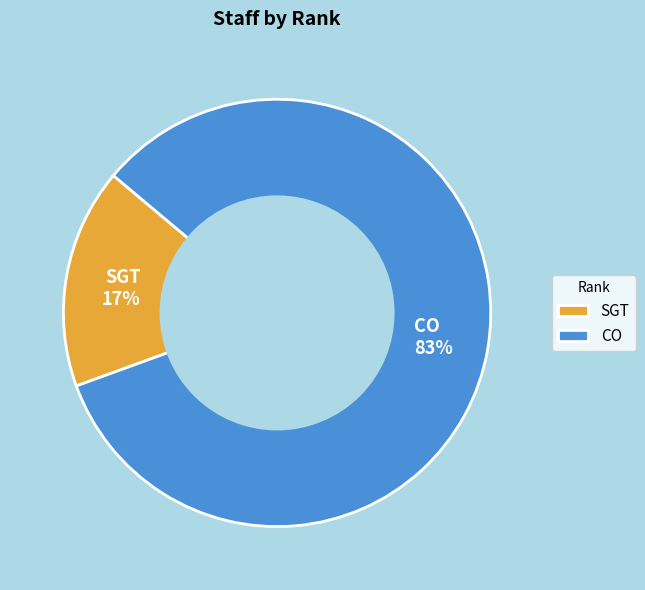

The SGT slice represents 25% of the pie. True or false?

False